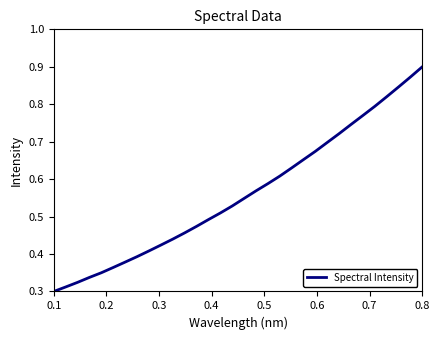

The chart shows a value of 0.3 at 0.1. True or false?

True